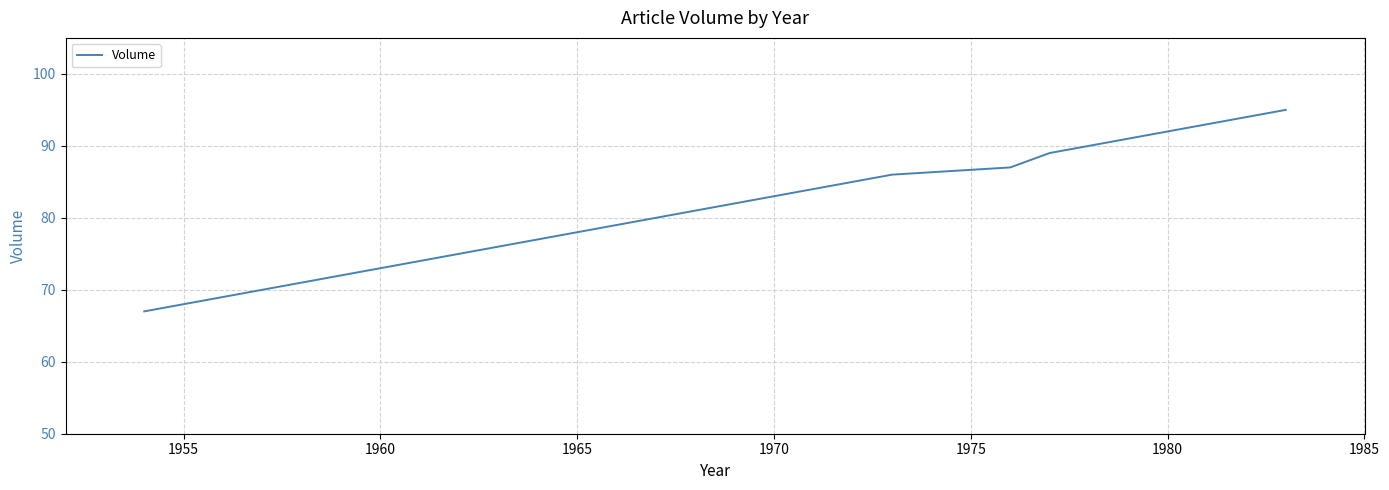

What is the greatest value displayed?

95